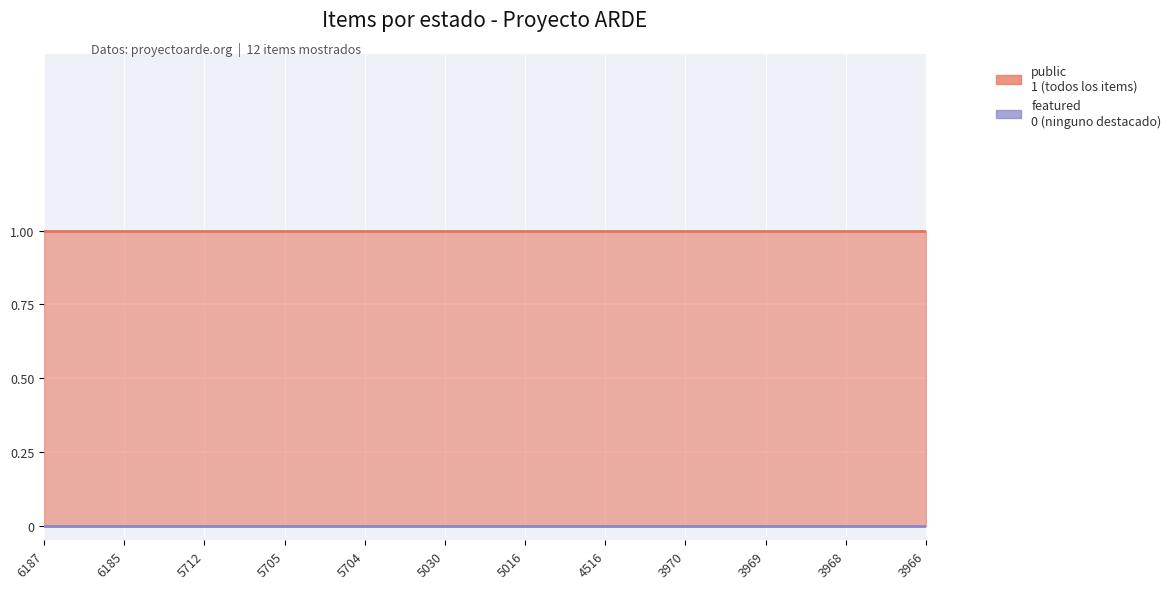

Which series has the widest spread of values?

public